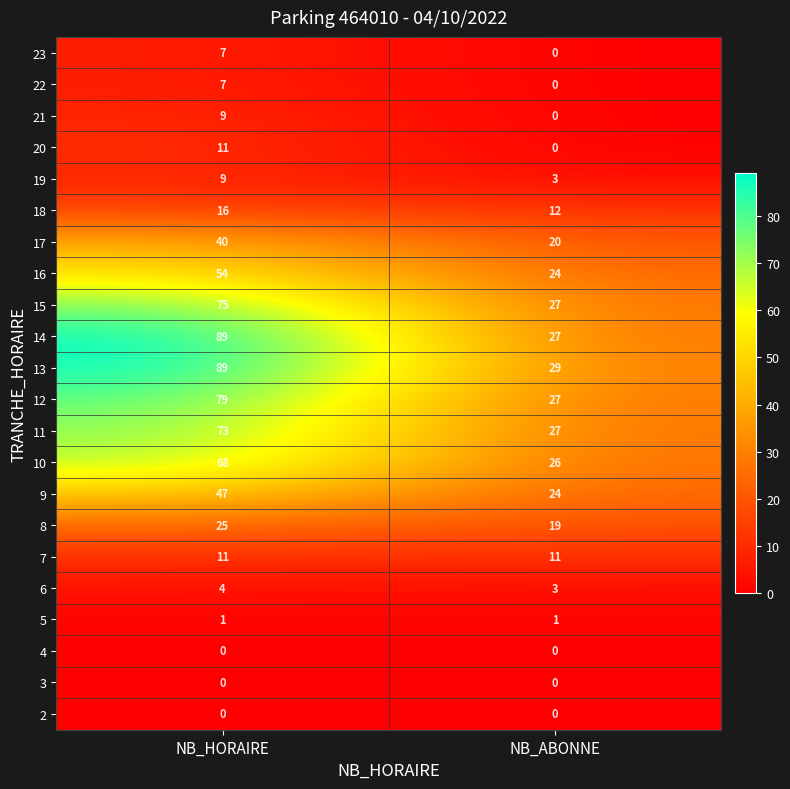

Between NB_HORAIRE and NB_ABONNE, which series saw the biggest shift?

14